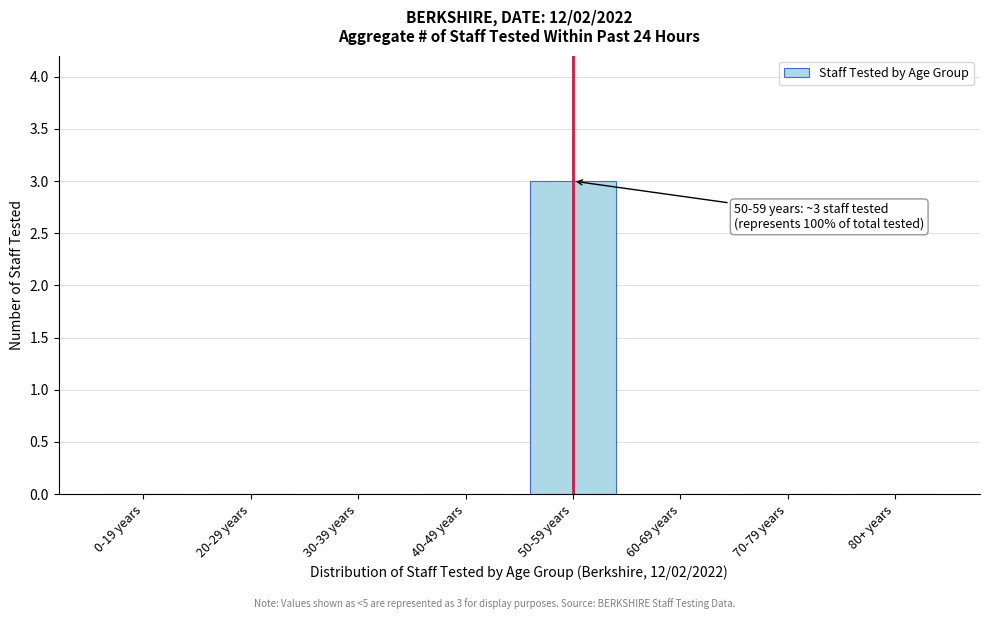

Reading left to right, transcribe all the data shown in this chart.

0-19 years=0	20-29 years=0	30-39 years=0	40-49 years=0	50-59 years=3	60-69 years=0	70-79 years=0	80+ years=0